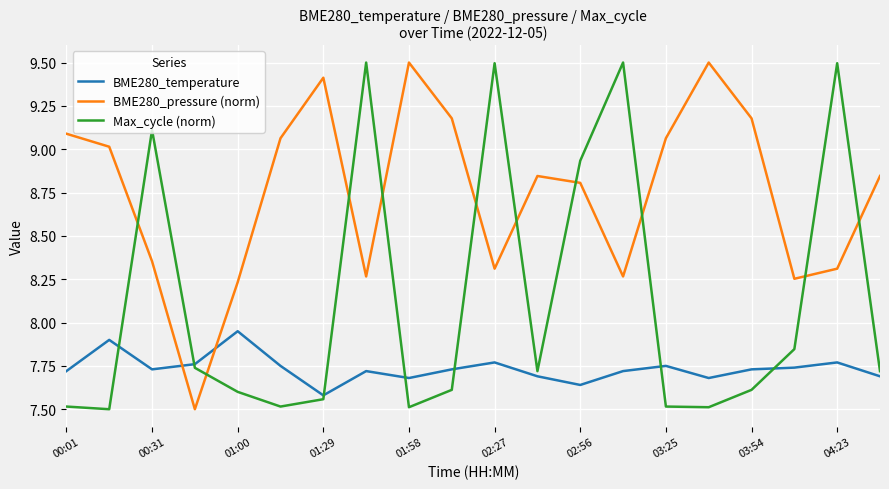

What is the smallest value displayed?

7.5